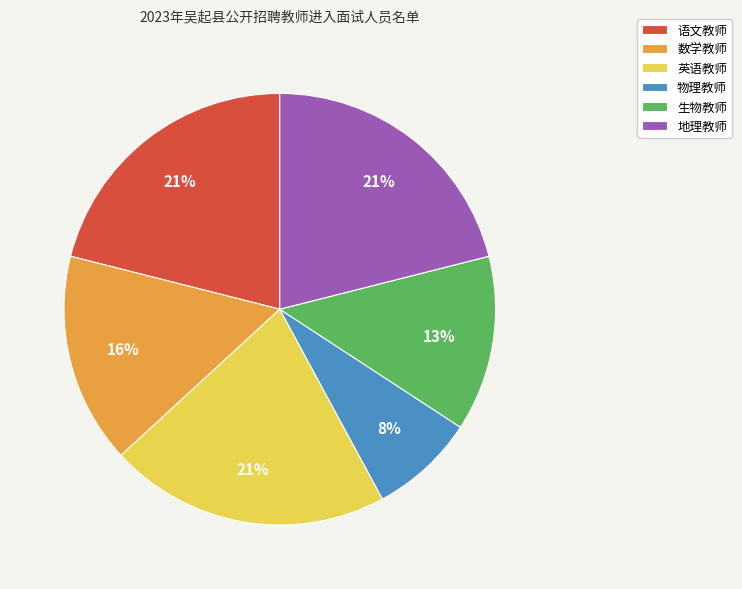

To the nearest percent, what percentage of the pie is 英语教师?

21%